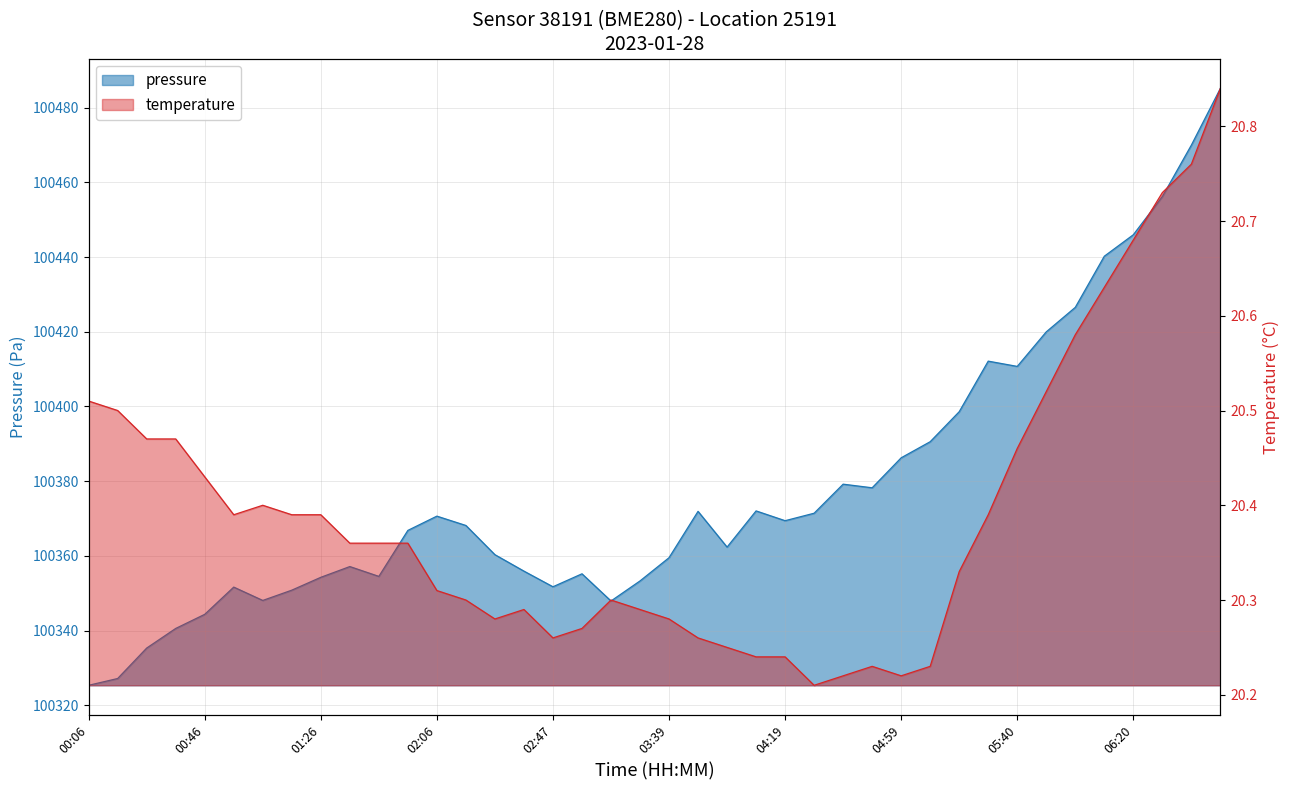

How many interior local peaks does the pressure series have?

8